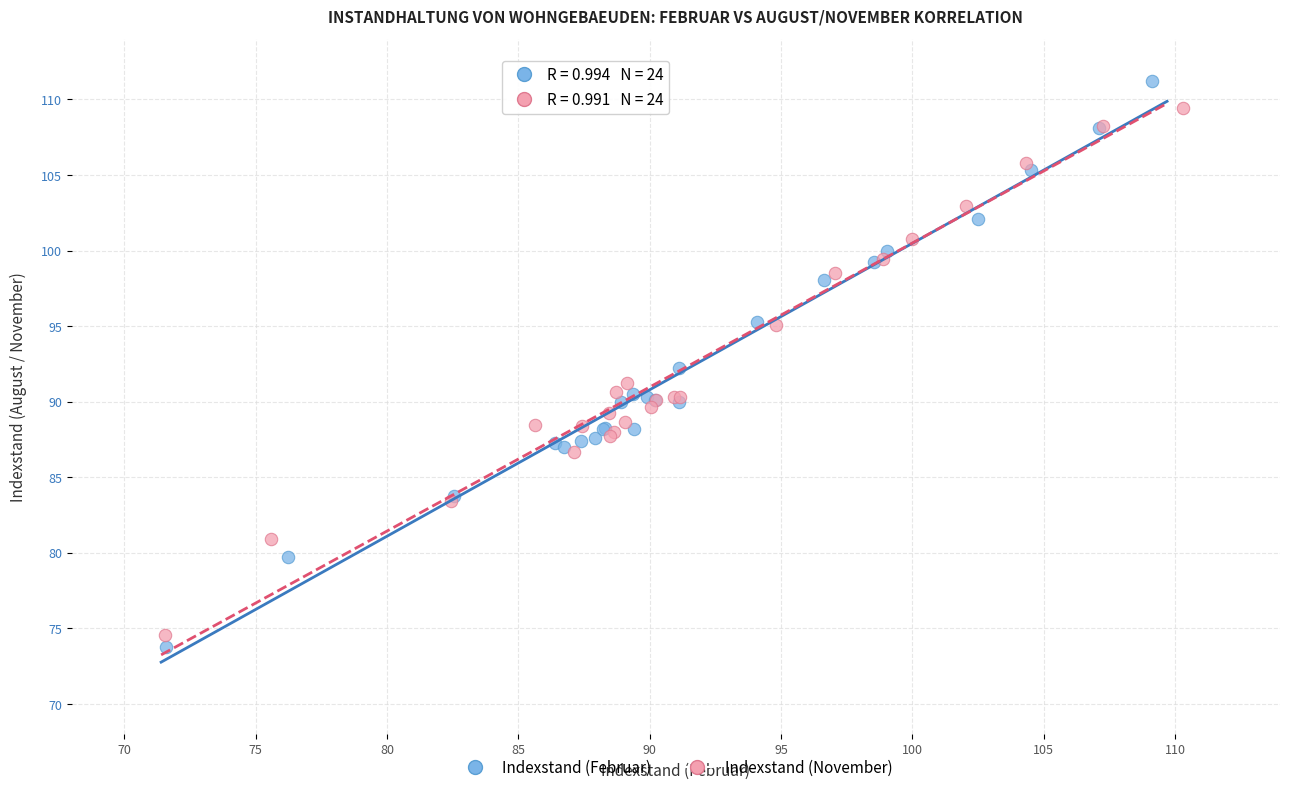

Which series has the largest Y range (max minus min)?

Indexstand (Februar)